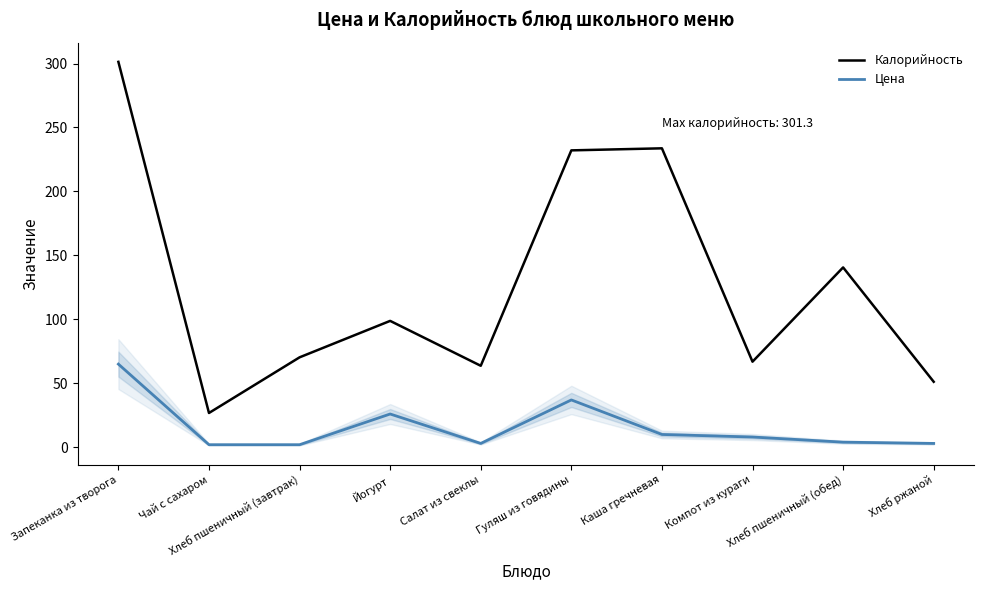

Where is Цена nearest to the value 33?

Гуляш из говядины